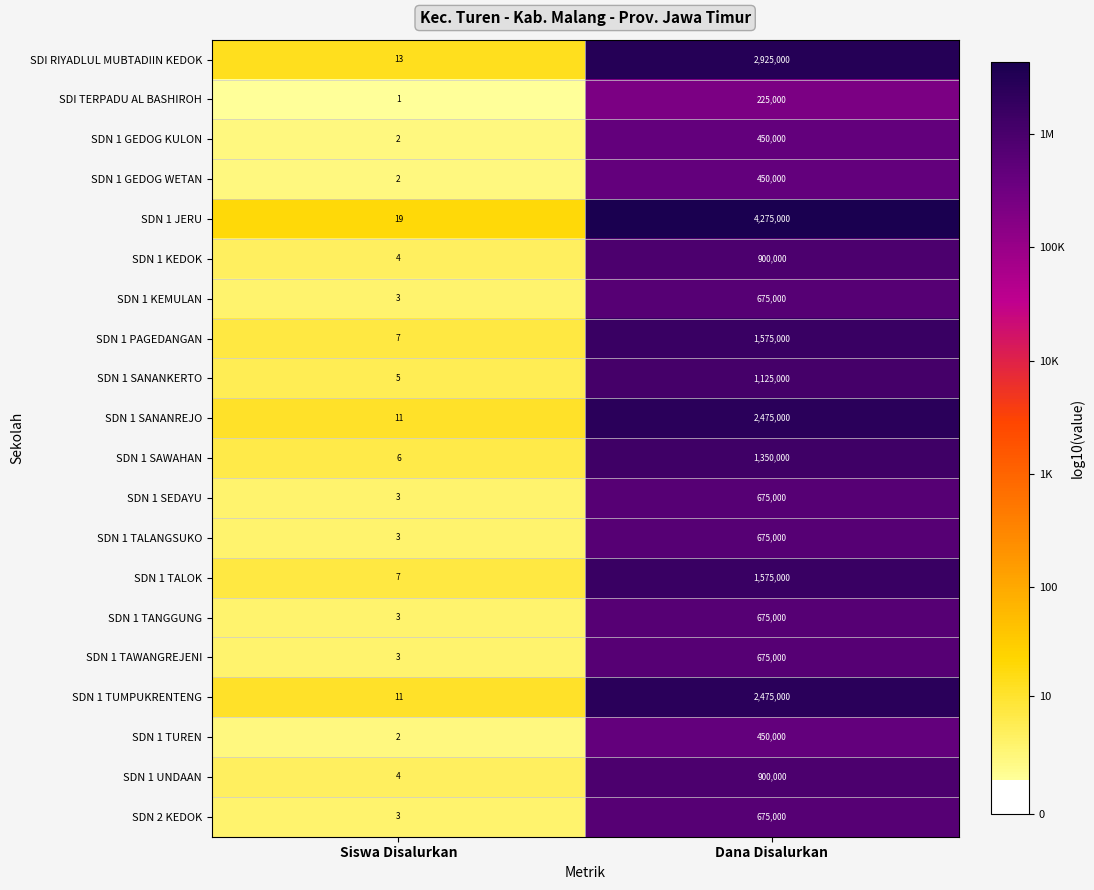

Between Siswa Disalurkan and Dana Disalurkan, which series saw the biggest shift?

SDN 1 JERU